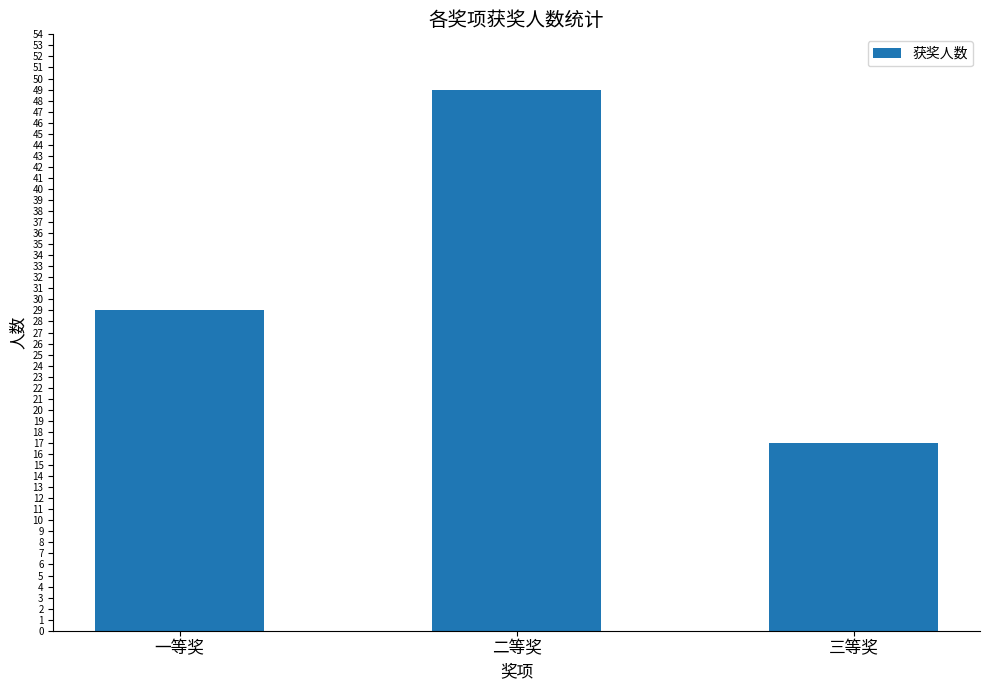

Is it true that the value at 二等奖 is 49?

True